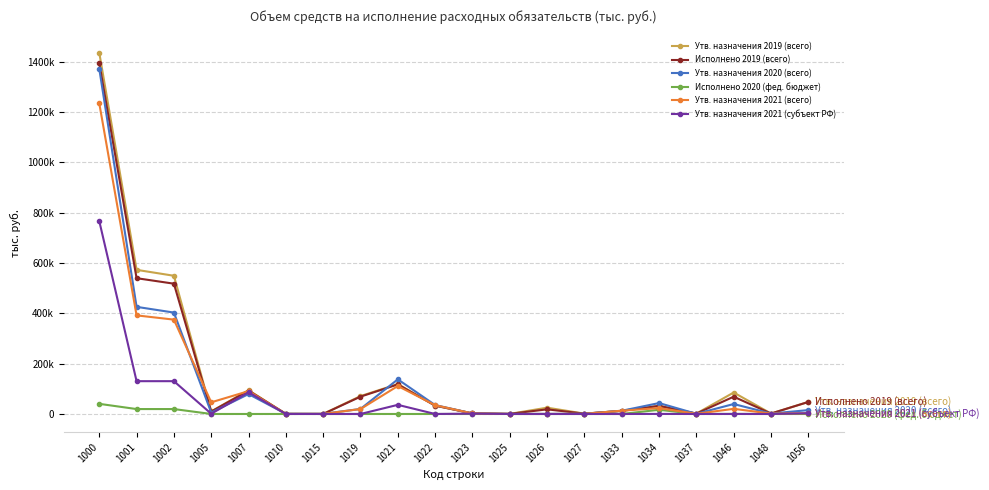

Is the value of Исполнено 2020 (фед. бюджет) at 1015 greater than the value of Утв. назначения 2021 (всего) at 1046?

No